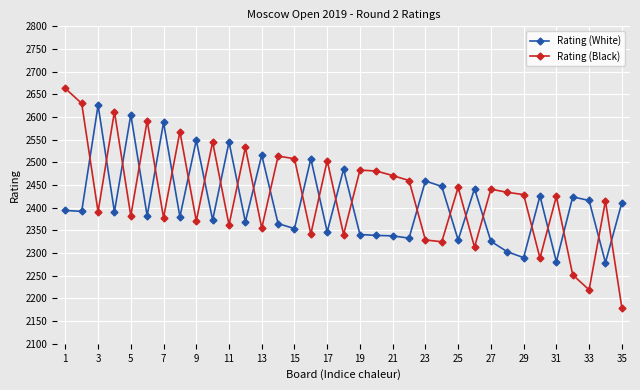

What is the minimum value shown in the chart?

2180